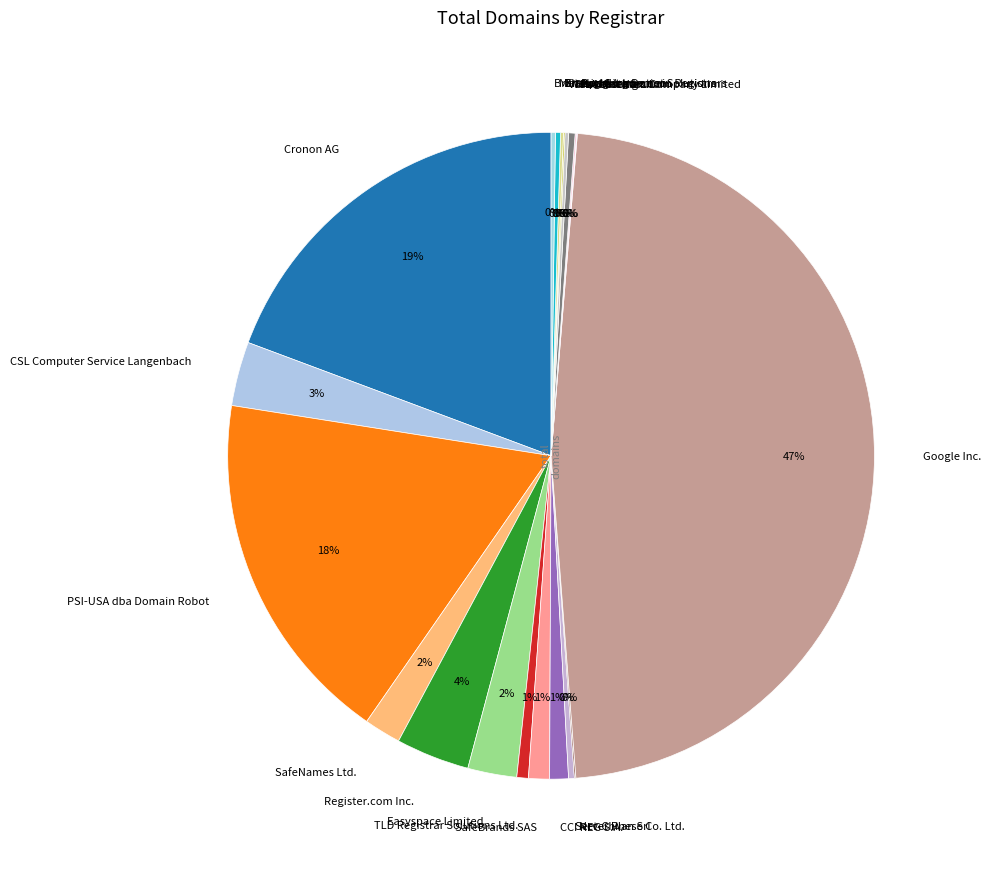

Is it true that PSI-USA dba Domain Robot is 27% of the pie?

False